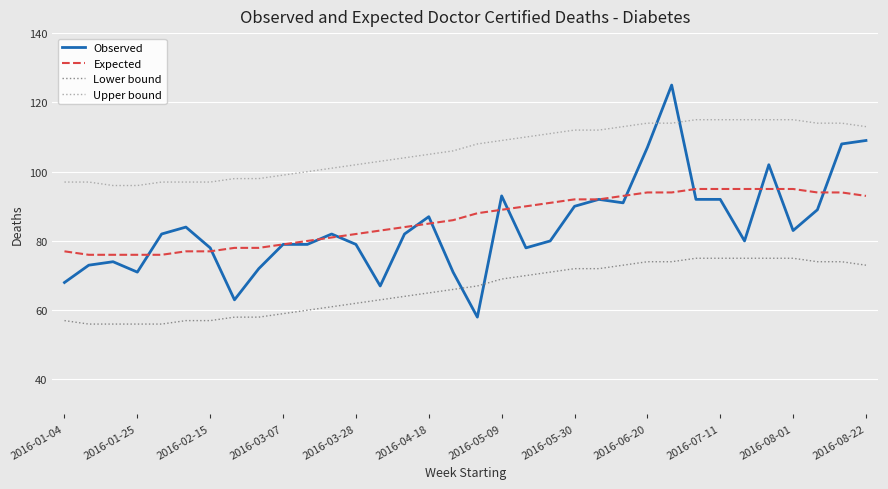

How many times do Observed and Upper bound cross each other?

2